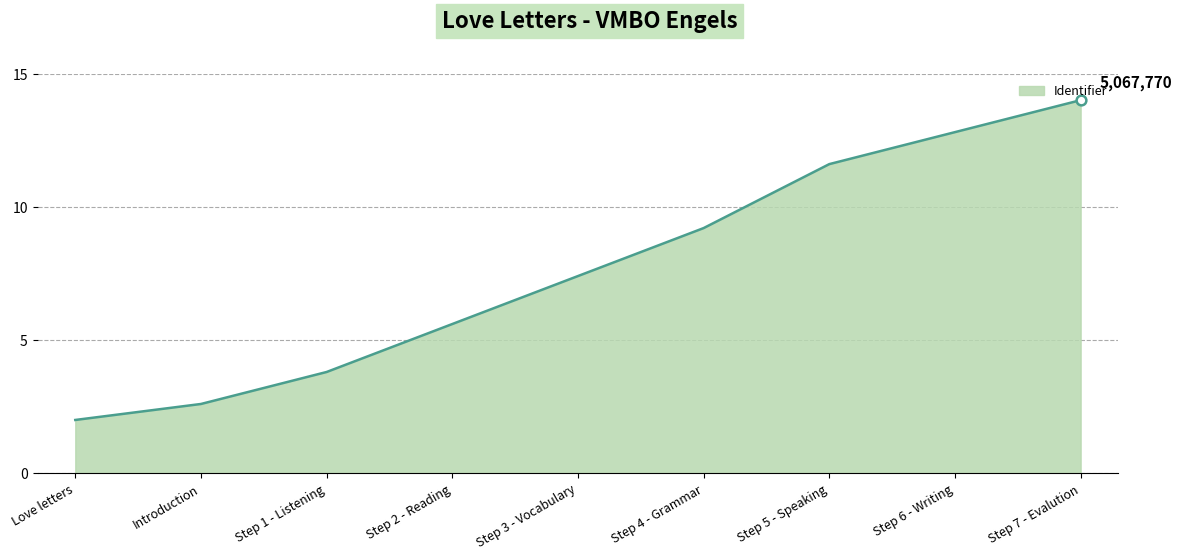

Reading left to right, extract all data points from this chart.

2.0	2.6	3.8	5.6	7.4	9.2	11.6	12.8	14.0